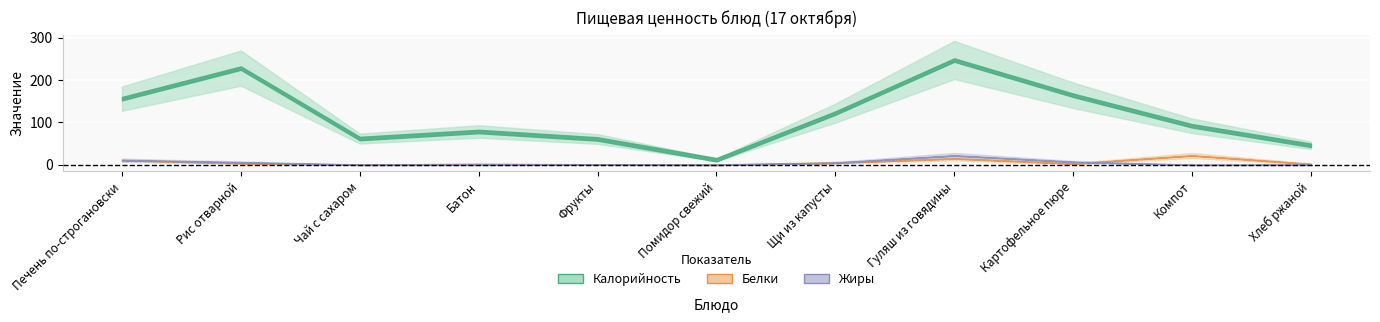

At which category does the chart reach its peak across all series?

Гуляш из говядины